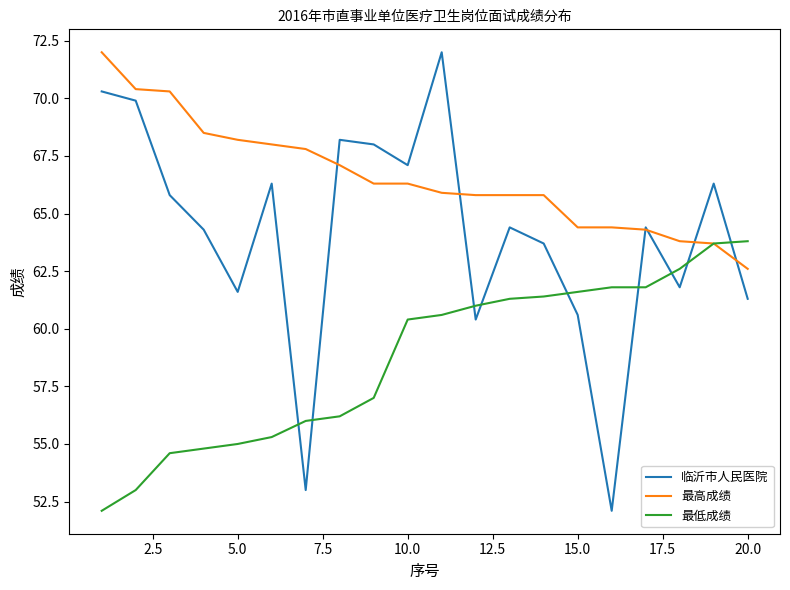

How many intersections are there between 临沂市人民医院 and 最低成绩?

9